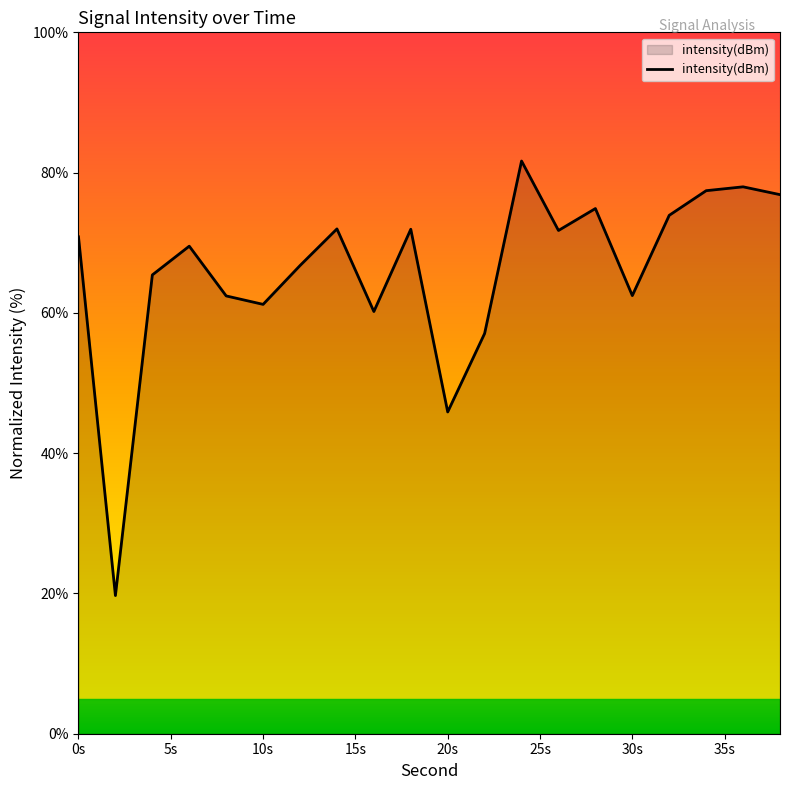

What is the greatest value displayed?

81.7